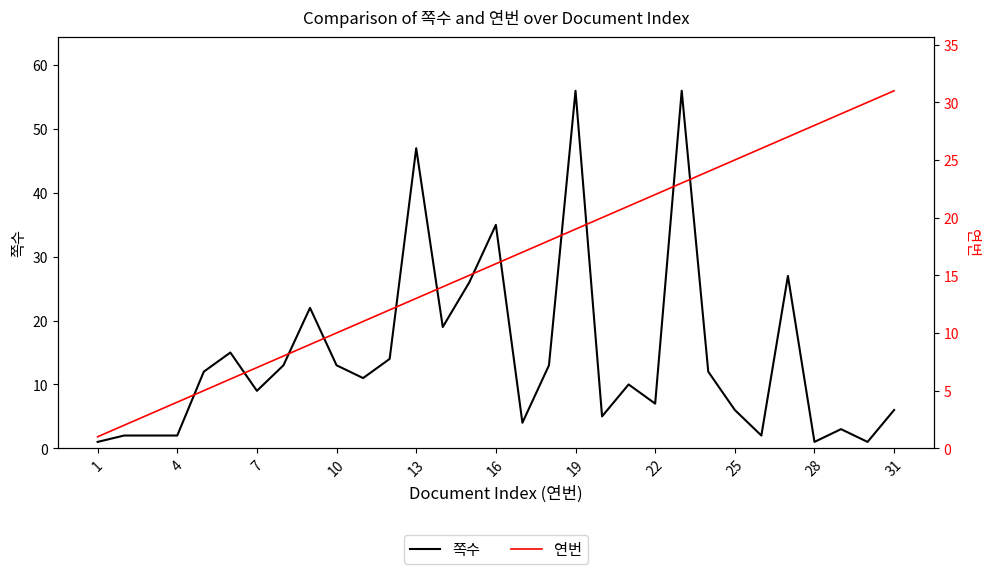

How many values in the 쪽수 series are below 11?

15